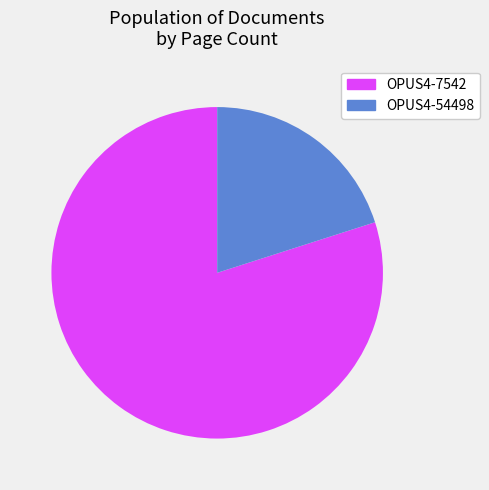

To the nearest percent, what percentage of the pie is OPUS4-7542?

80%